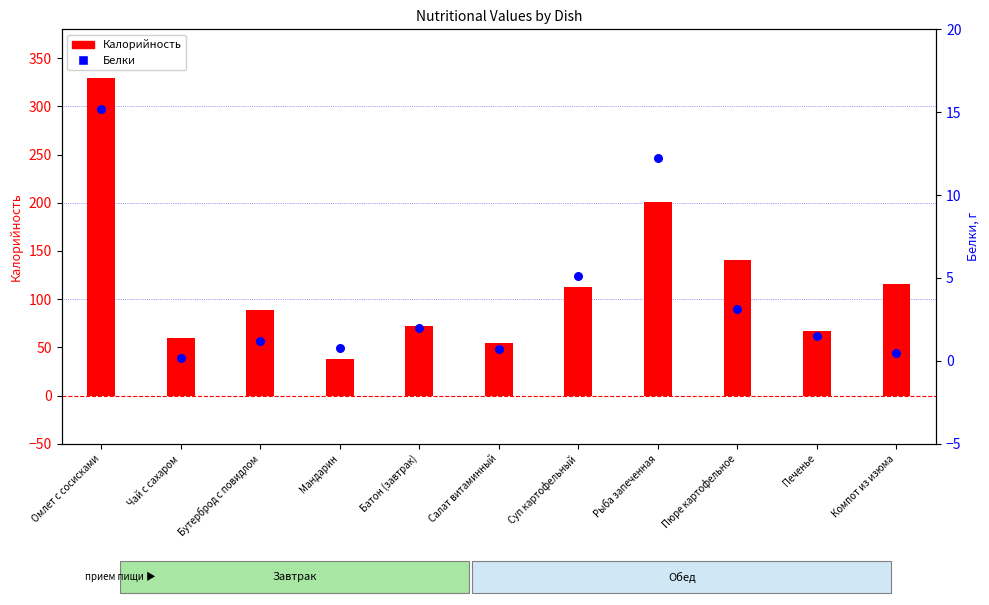

At how many categories does at least one series exceed 39?

10